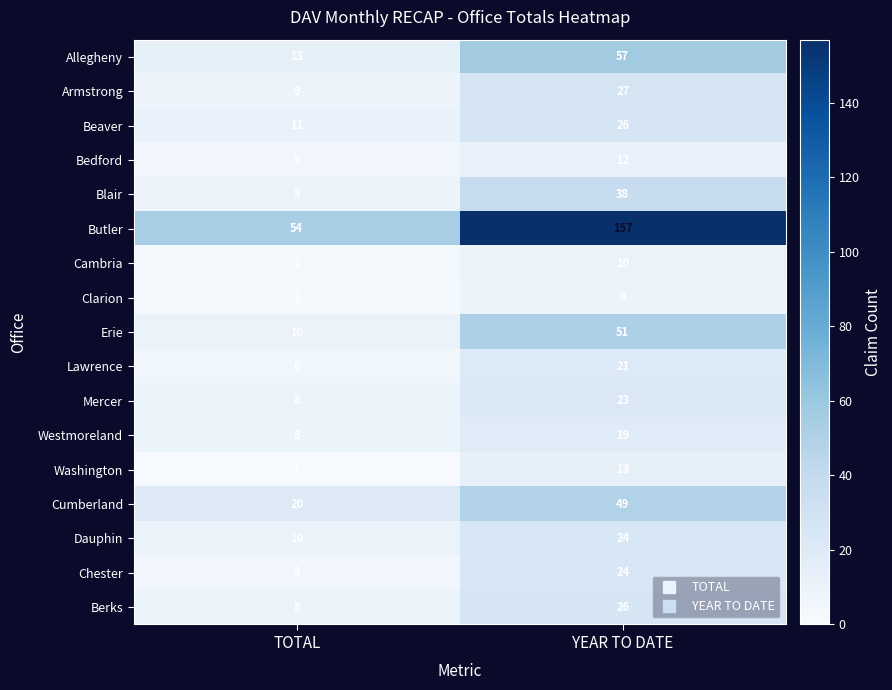

What is the spread (max minus min) of values at YEAR TO DATE?

149